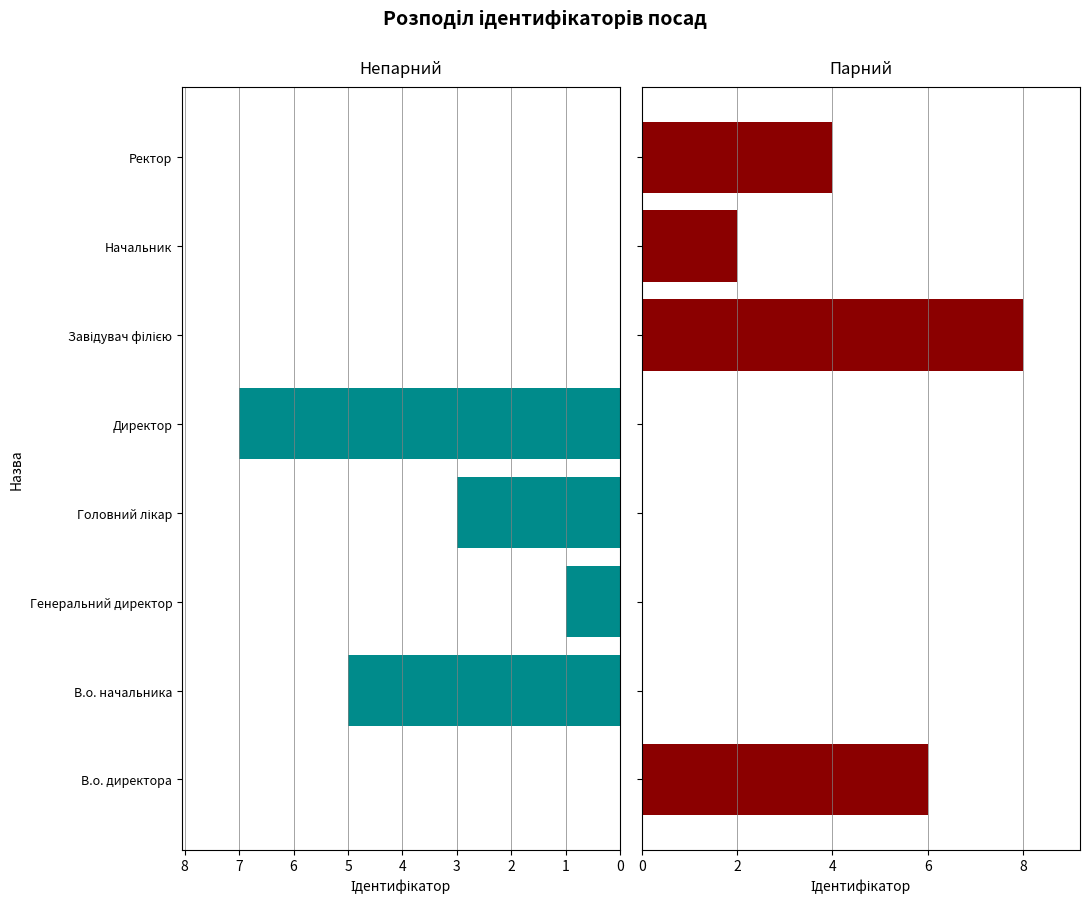

Rank the series by their average value, from lowest to highest.

Непарний ID, Парний ID